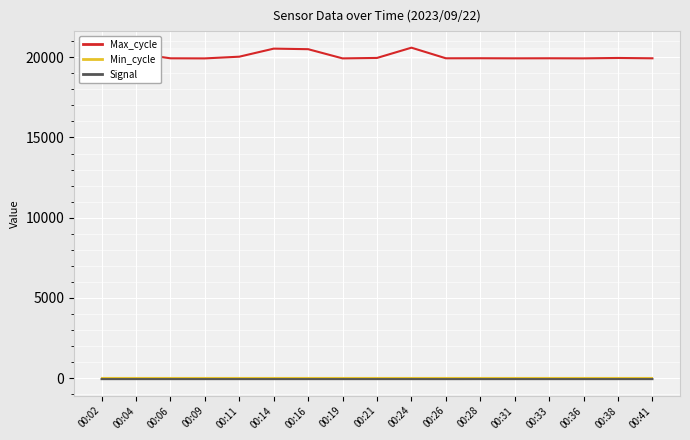

Reading right to left, what are all the values shown in this chart?

Max_cycle: 19935	19956	19932	19937	19933	19939	19936	20597	19958	19930	20503	20538	20036	19929	19935	20244	19928
Min_cycle: 29	29	29	29	29	29	29	29	29	29	29	29	29	29	29	29	29
Signal: -60	-60	-60	-60	-60	-60	-61	-60	-60	-60	-60	-60	-60	-60	-60	-60	-60